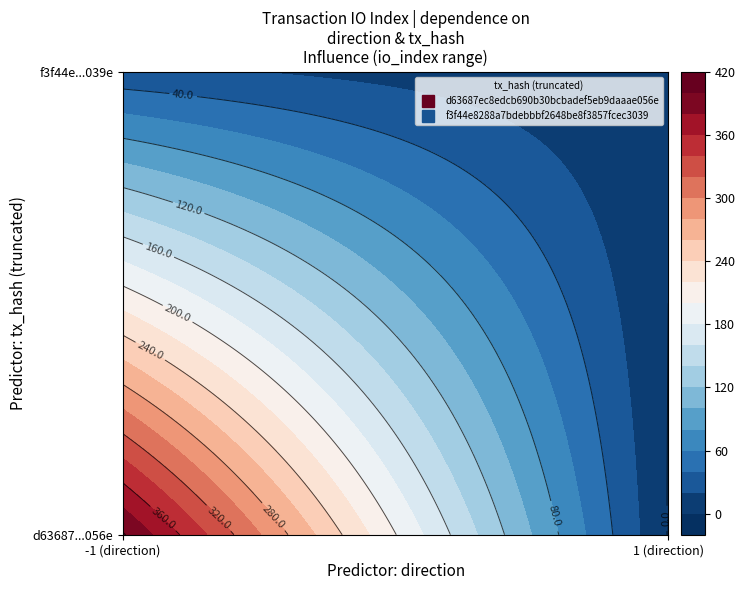

What is the difference between the highest and lowest values at direction?

2